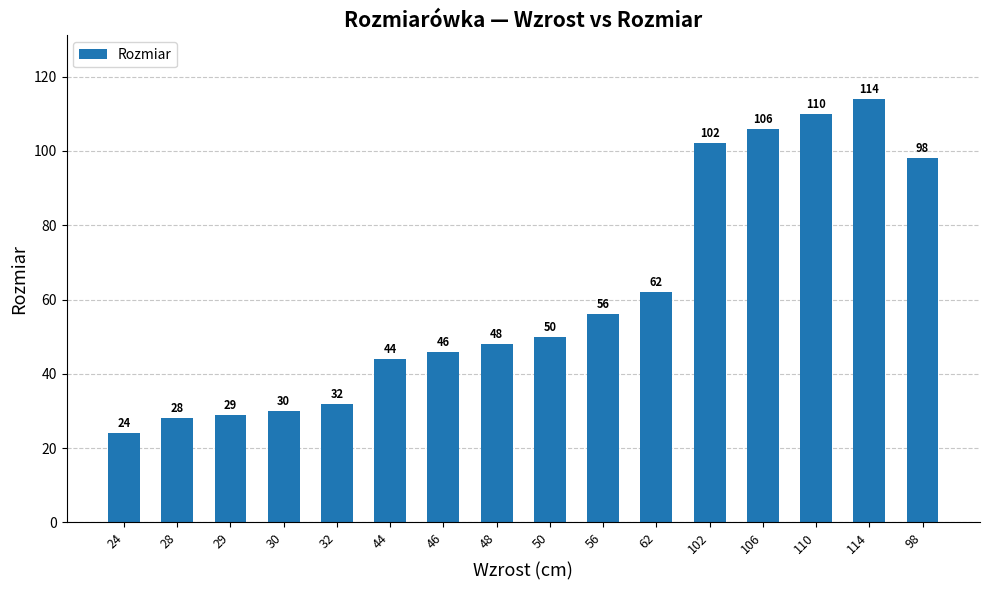

Are the bars grouped side by side (vs. stacked)?

No